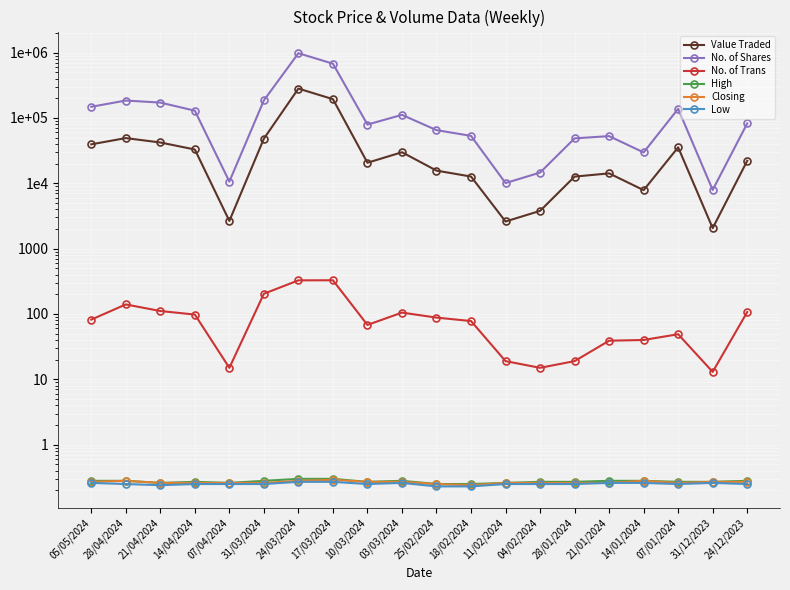

What is the difference between the maximum and minimum values in the No. of Trans series?

315.0